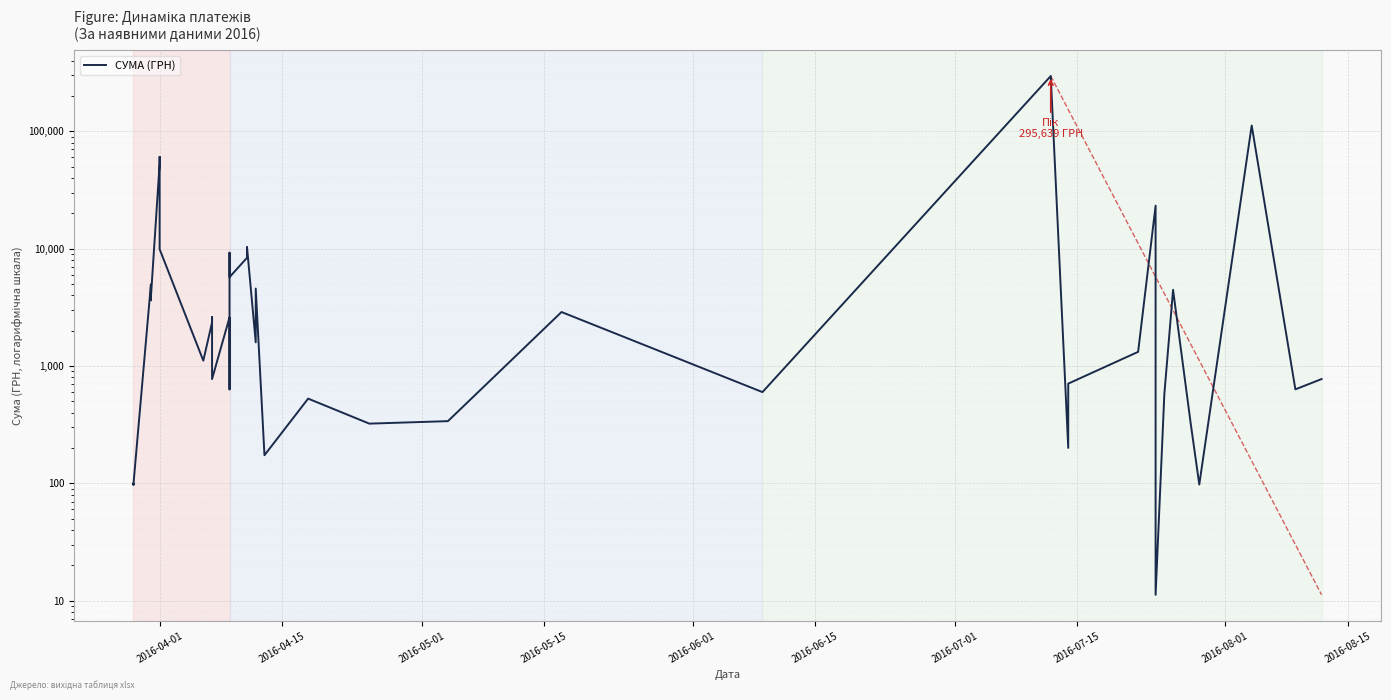

Reading left to right, transcribe all the data shown in this chart.

97.8	100.0	97.8	4960.2	3635.4	3855.6	53028.9	60564.6	9898.4	1111.6	2354.0	2607.0	774.4	2600.0	633.1	9235.2	5720.2	8360.4	10355.9	1592.4	4573.8	173.9	527.8	323.2	339.4	2886.0	600.0	295638.6	200.8	708.4	1321.3	23228.0	11.2	574.6	4460.0	331.6	97.8	111990.4	633.1	775.0